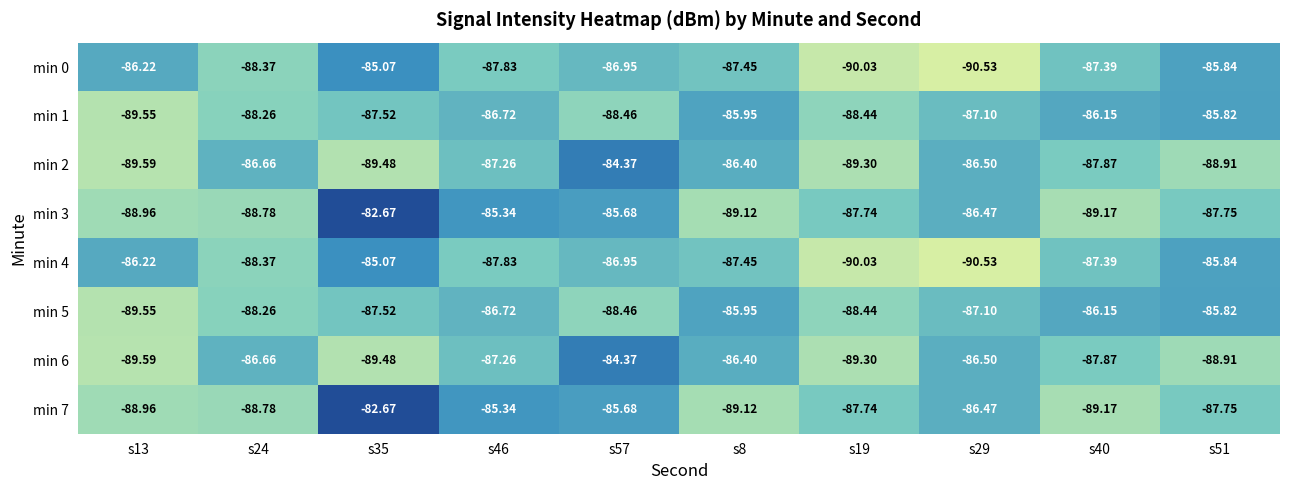

Is the value of min 5 at s35 greater than the value of min 2 at s13?

Yes